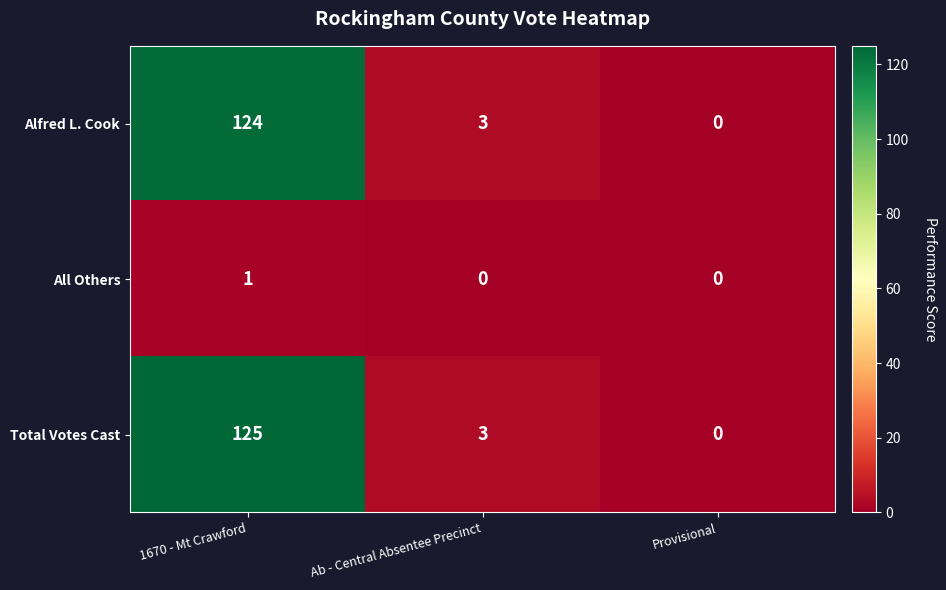

Count the number of data series in this chart.

3